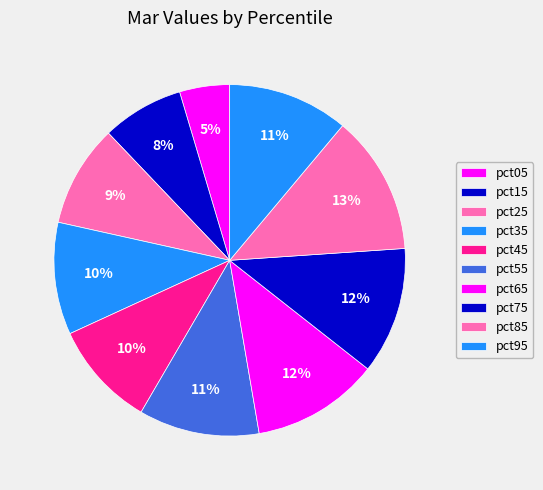

Which category has the biggest portion of the pie?

pct85